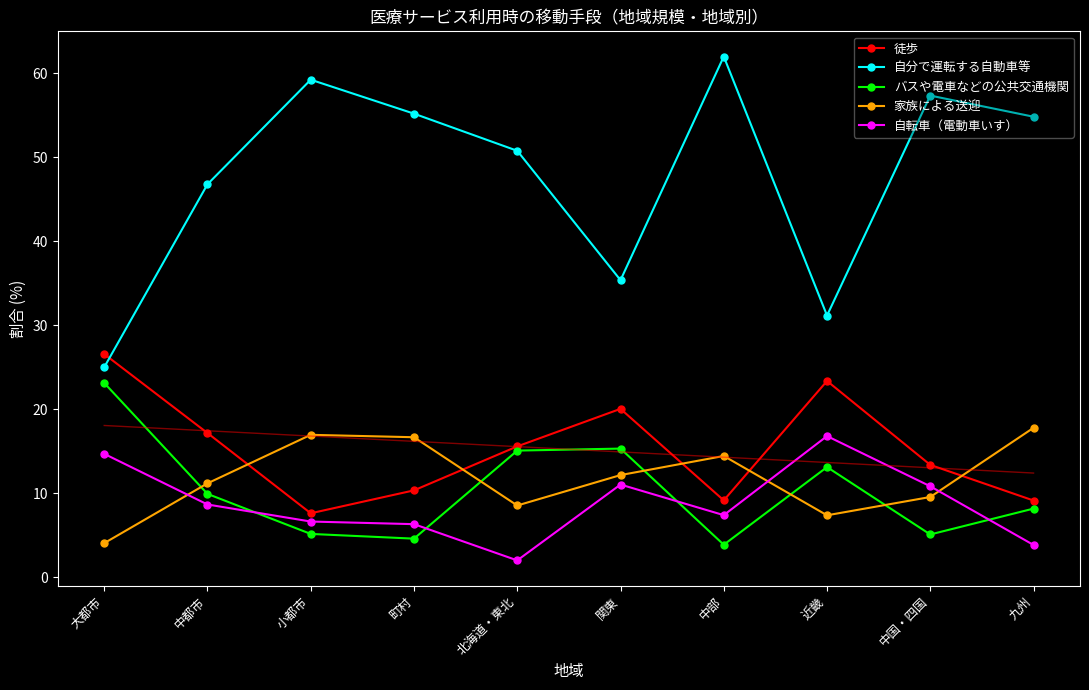

Between 北海道・東北 and 九州, which is larger?

北海道・東北